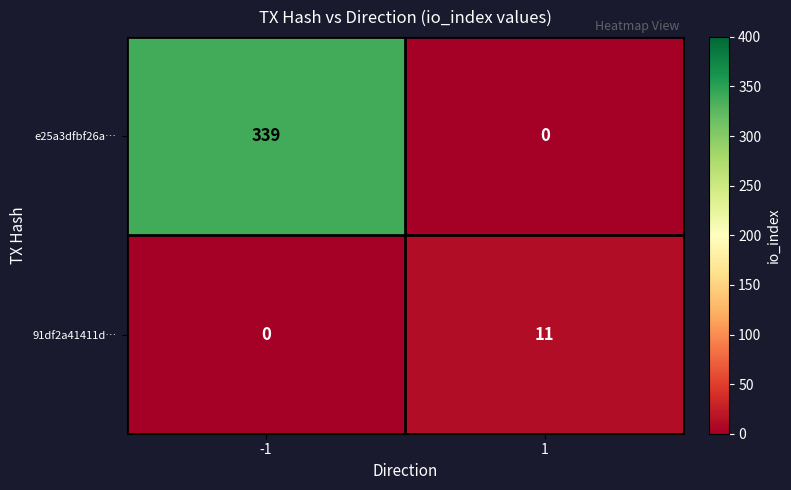

Reading left to right, what are all the values shown in this chart?

e25a3dfbf26a…: 339	0
91df2a41411d…: 0	11